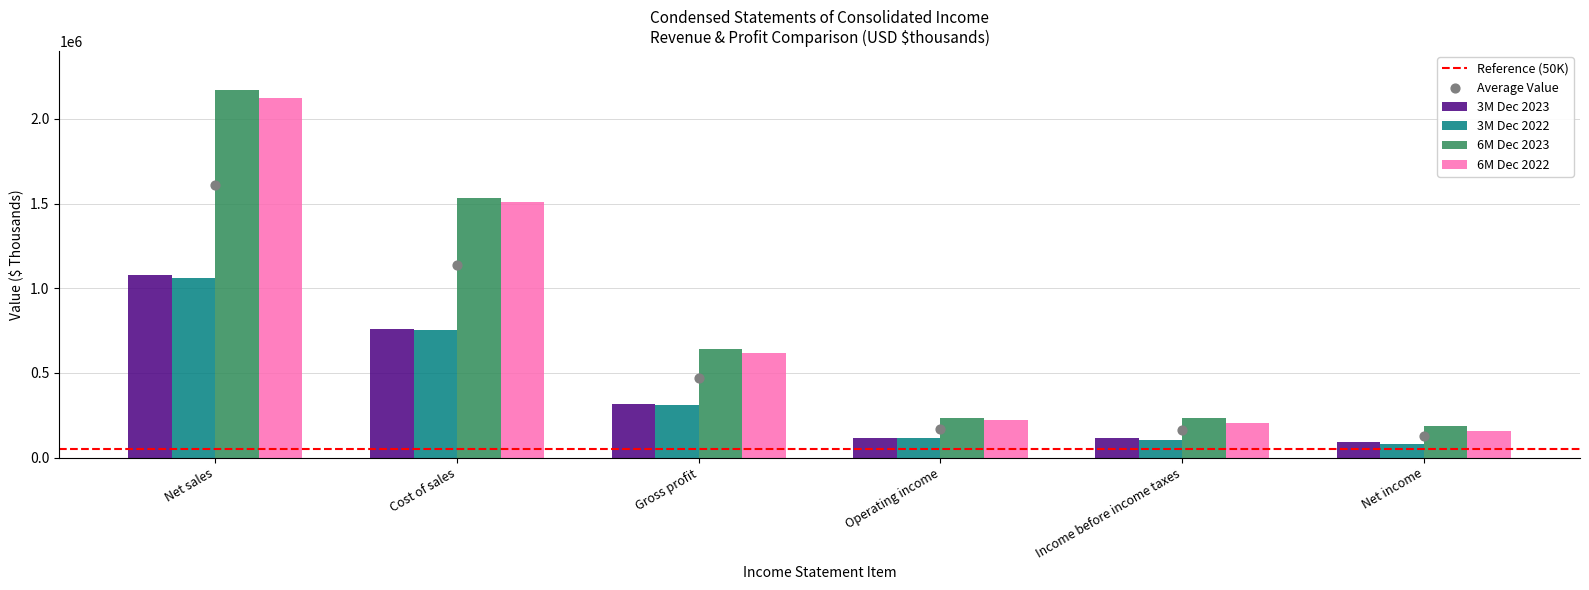

Which series contains the highest Y value?

6M Dec 2023